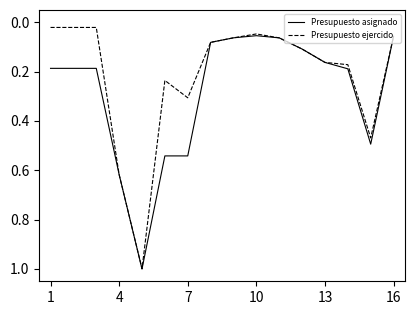

Rank the series by their average value, from highest to lowest.

Presupuesto asignado, Presupuesto ejercido